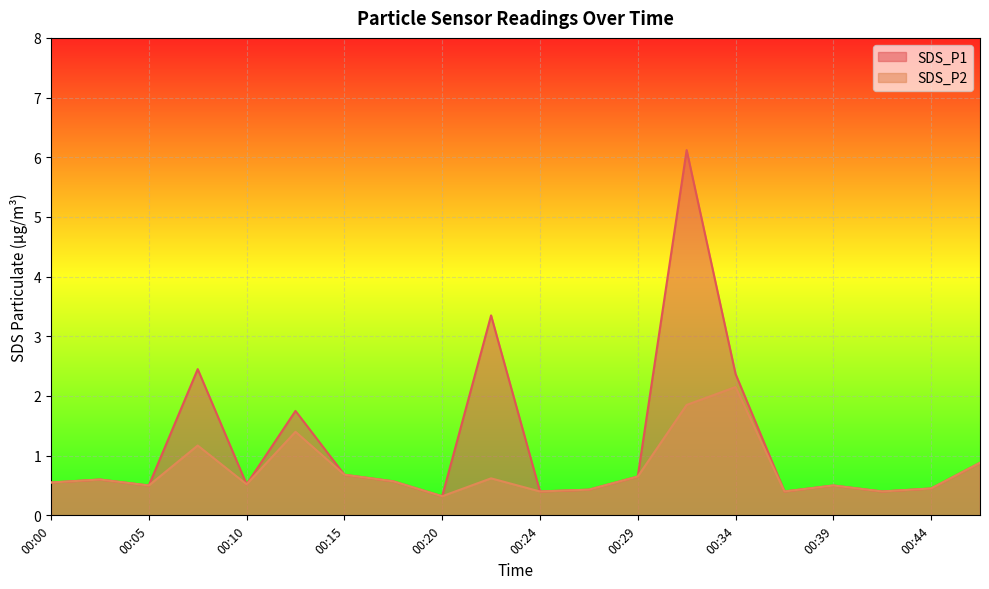

Which category has the lowest value across all series?

00:20